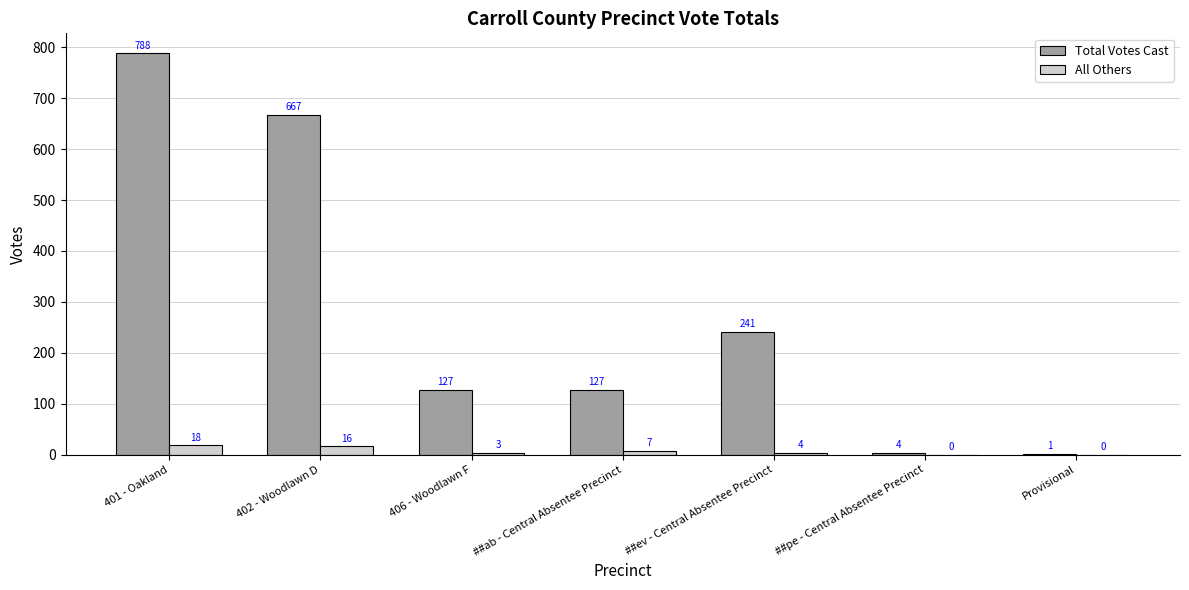

What is the sum of all All Others values?

48